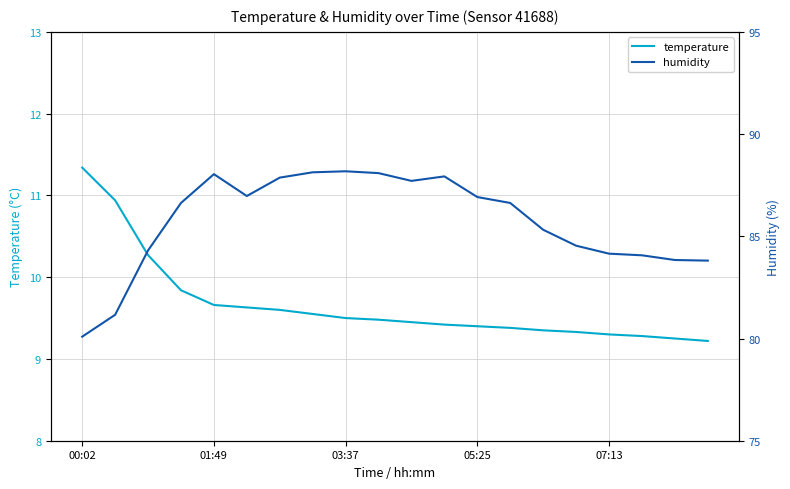

List the series in order of their peak value, highest first.

humidity, temperature